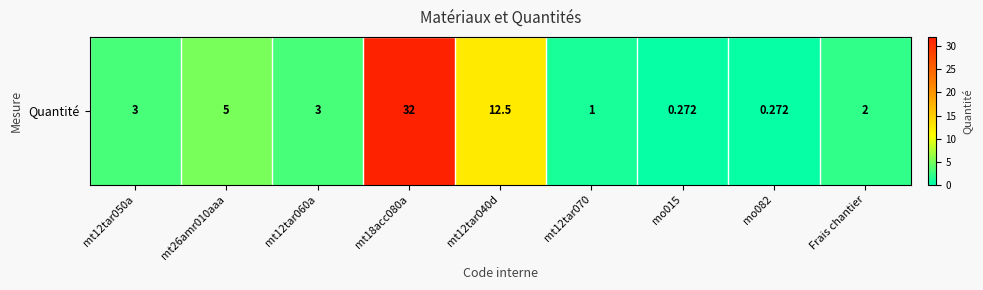

Reading left to right, transcribe all the data shown in this chart.

mt12tar050a=3.0	mt26amr010aaa=5.0	mt12tar060a=3.0	mt18acc080a=32.0	mt12tar040d=12.5	mt12tar070=1.0	mo015=0.3	mo082=0.3	Frais chantier=2.0